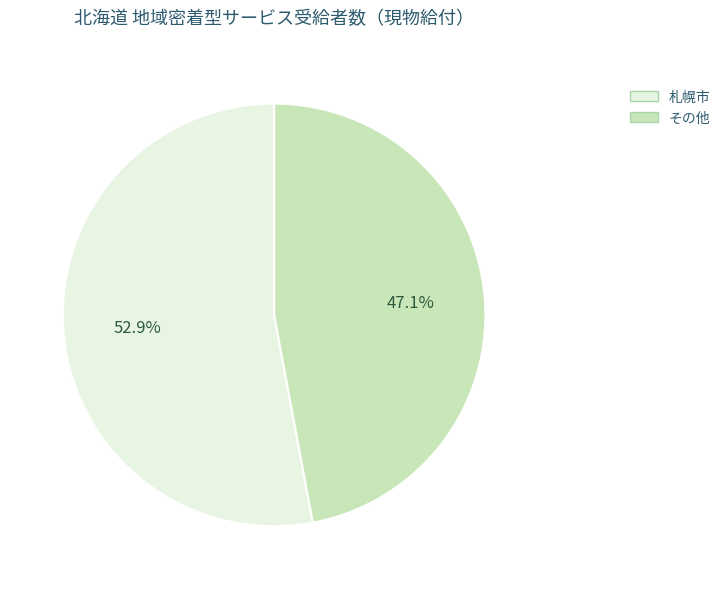

Is there any slice that represents more than half of the pie?

Yes